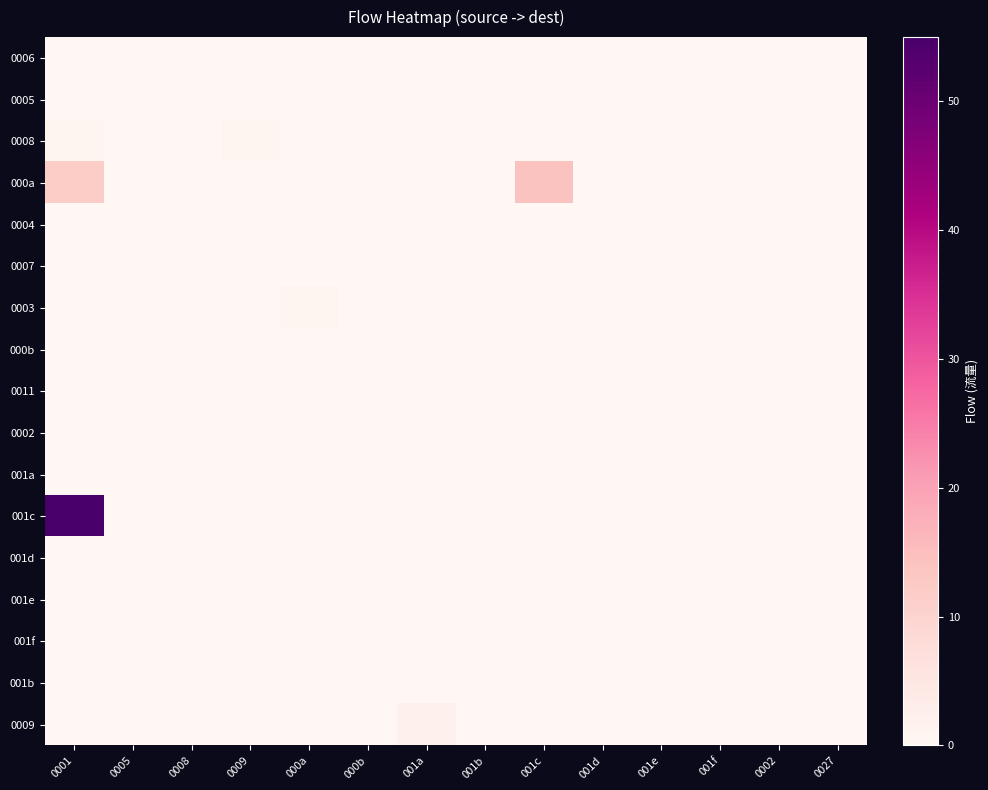

Reading right to left, extract all data points from this chart.

0006: 0027=0	0002=0	001f=0	001e=0	001d=0	001c=0	001b=0	001a=0	000b=0	000a=0	0009=0	0008=0	0005=0	0001=0
0005: 0027=0	0002=0	001f=0	001e=0	001d=0	001c=0	001b=0	001a=0	000b=0	000a=0	0009=0	0008=0	0005=0	0001=0
0008: 0027=0	0002=0	001f=0	001e=0	001d=0	001c=0	001b=0	001a=0	000b=0	000a=0	0009=1	0008=0	0005=0	0001=1
000a: 0027=0	0002=0	001f=0	001e=0	001d=0	001c=14	001b=0	001a=0	000b=0	000a=0	0009=0	0008=0	0005=0	0001=12
0004: 0027=0	0002=0	001f=0	001e=0	001d=0	001c=0	001b=0	001a=0	000b=0	000a=0	0009=0	0008=0	0005=0	0001=0
0007: 0027=0	0002=0	001f=0	001e=0	001d=0	001c=0	001b=0	001a=0	000b=0	000a=0	0009=0	0008=0	0005=0	0001=0
0003: 0027=0	0002=0	001f=0	001e=0	001d=0	001c=0	001b=0	001a=0	000b=0	000a=1	0009=0	0008=0	0005=0	0001=0
000b: 0027=0	0002=0	001f=0	001e=0	001d=0	001c=0	001b=0	001a=0	000b=0	000a=0	0009=0	0008=0	0005=0	0001=0
0011: 0027=0	0002=0	001f=0	001e=0	001d=0	001c=0	001b=0	001a=0	000b=0	000a=0	0009=0	0008=0	0005=0	0001=0
0002: 0027=0	0002=0	001f=0	001e=0	001d=0	001c=0	001b=0	001a=0	000b=0	000a=0	0009=0	0008=0	0005=0	0001=0
001a: 0027=0	0002=0	001f=0	001e=0	001d=0	001c=0	001b=0	001a=0	000b=0	000a=0	0009=0	0008=0	0005=0	0001=0
001c: 0027=0	0002=0	001f=0	001e=0	001d=0	001c=0	001b=0	001a=0	000b=0	000a=0	0009=0	0008=0	0005=0	0001=55
001d: 0027=0	0002=0	001f=0	001e=0	001d=0	001c=0	001b=0	001a=0	000b=0	000a=0	0009=0	0008=0	0005=0	0001=0
001e: 0027=0	0002=0	001f=0	001e=0	001d=0	001c=0	001b=0	001a=0	000b=0	000a=0	0009=0	0008=0	0005=0	0001=0
001f: 0027=0	0002=0	001f=0	001e=0	001d=0	001c=0	001b=0	001a=0	000b=0	000a=0	0009=0	0008=0	0005=0	0001=0
001b: 0027=0	0002=0	001f=0	001e=0	001d=0	001c=0	001b=0	001a=0	000b=0	000a=0	0009=0	0008=0	0005=0	0001=0
0009: 0027=0	0002=0	001f=0	001e=0	001d=0	001c=0	001b=0	001a=2	000b=0	000a=0	0009=0	0008=0	0005=0	0001=0